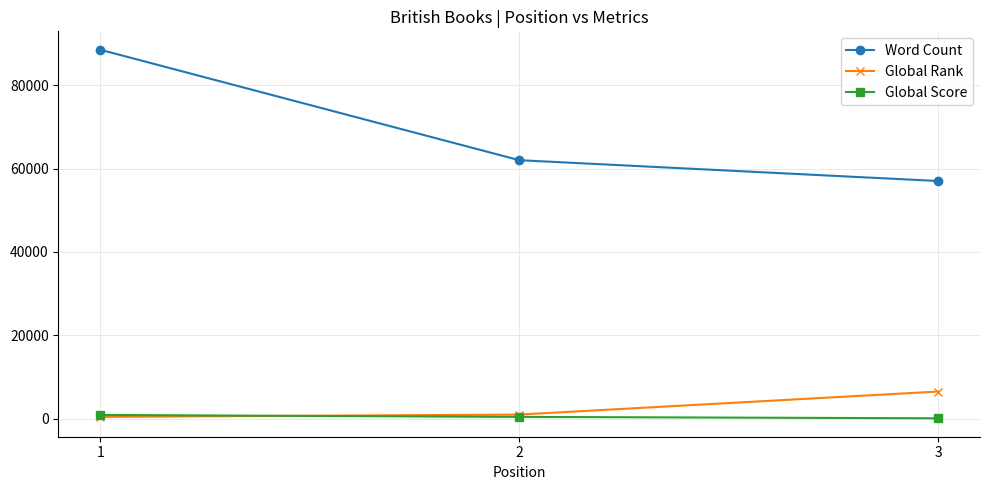

Is this an area chart (filled region under the line)?

No